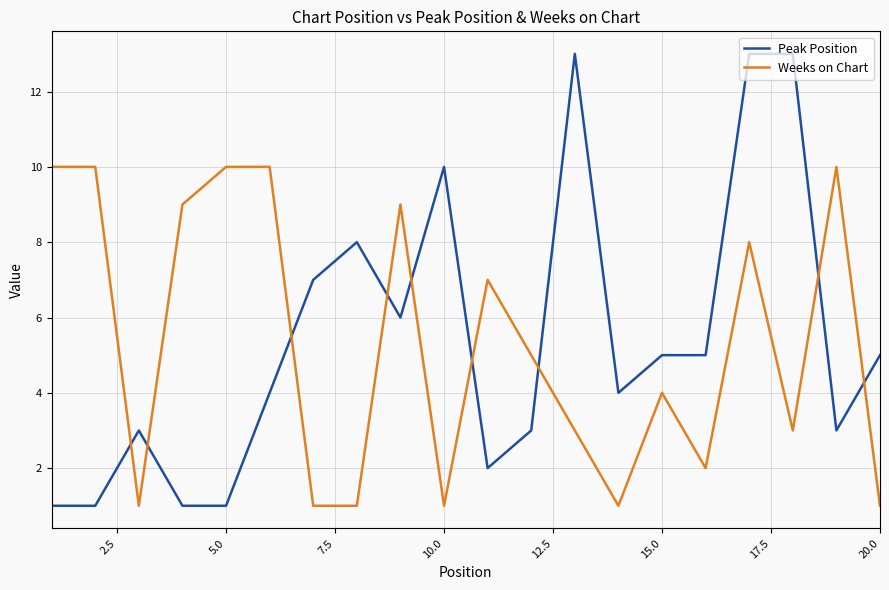

What is the greatest value displayed?

13